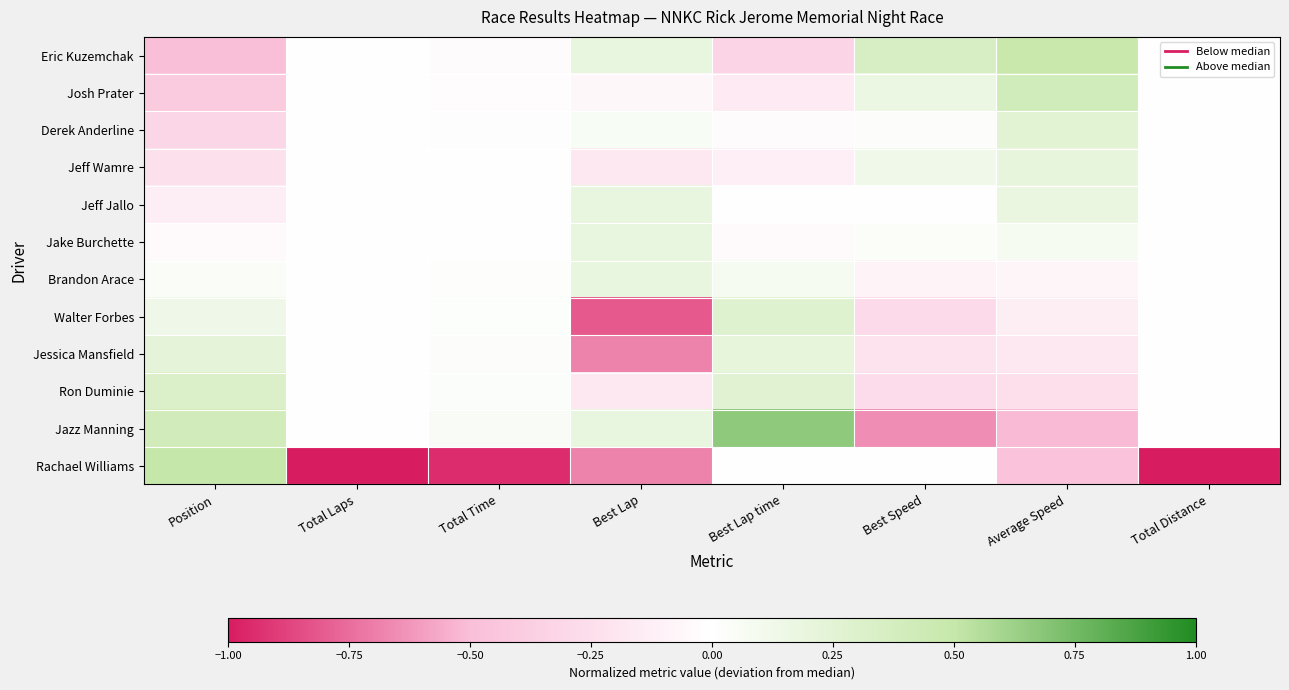

Reading left to right, what are all the values shown in this chart?

Eric Kuzemchak: Position=-0.5	Total Laps=0.0	Total Time=-0.0	Best Lap=0.2	Best Lap time=-0.3	Best Speed=0.3	Average Speed=0.5	Total Distance=0.0
Josh Prater: Position=-0.4	Total Laps=0.0	Total Time=-0.0	Best Lap=-0.1	Best Lap time=-0.2	Best Speed=0.2	Average Speed=0.4	Total Distance=0.0
Derek Anderline: Position=-0.3	Total Laps=0.0	Total Time=-0.0	Best Lap=0.1	Best Lap time=-0.0	Best Speed=0.0	Average Speed=0.3	Total Distance=0.0
Jeff Wamre: Position=-0.2	Total Laps=0.0	Total Time=-0.0	Best Lap=-0.2	Best Lap time=-0.1	Best Speed=0.1	Average Speed=0.2	Total Distance=0.0
Jeff Jallo: Position=-0.1	Total Laps=0.0	Total Time=-0.0	Best Lap=0.2	Best Lap time=0.0	Best Speed=-0.0	Average Speed=0.2	Total Distance=0.0
Jake Burchette: Position=-0.0	Total Laps=0.0	Total Time=0.0	Best Lap=0.2	Best Lap time=-0.0	Best Speed=0.0	Average Speed=0.1	Total Distance=0.0
Brandon Arace: Position=0.0	Total Laps=0.0	Total Time=0.0	Best Lap=0.2	Best Lap time=0.1	Best Speed=-0.1	Average Speed=-0.1	Total Distance=0.0
Walter Forbes: Position=0.1	Total Laps=0.0	Total Time=0.0	Best Lap=-0.8	Best Lap time=0.3	Best Speed=-0.3	Average Speed=-0.1	Total Distance=0.0
Jessica Mansfield: Position=0.2	Total Laps=0.0	Total Time=0.0	Best Lap=-0.7	Best Lap time=0.2	Best Speed=-0.2	Average Speed=-0.2	Total Distance=0.0
Ron Duminie: Position=0.3	Total Laps=0.0	Total Time=0.0	Best Lap=-0.2	Best Lap time=0.3	Best Speed=-0.3	Average Speed=-0.2	Total Distance=0.0
Jazz Manning: Position=0.4	Total Laps=0.0	Total Time=0.1	Best Lap=0.2	Best Lap time=0.7	Best Speed=-0.7	Average Speed=-0.5	Total Distance=0.0
Rachael Williams: Position=0.5	Total Laps=-1.0	Total Time=-0.9	Best Lap=-0.7	Best Lap time=-0.0	Best Speed=0.0	Average Speed=-0.5	Total Distance=-1.0